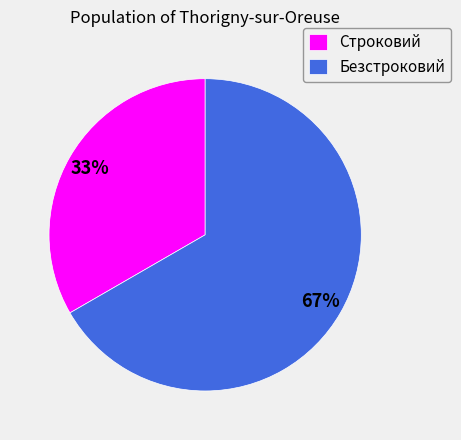

Is it true that Безстроковий is 67% of the pie?

True